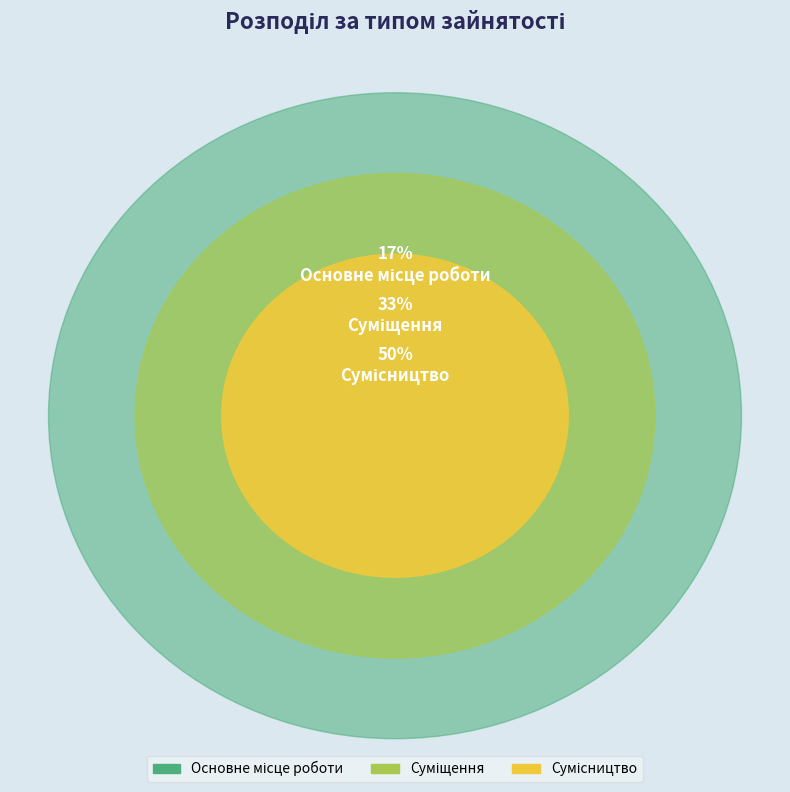

Is Основне місце роботи the majority of the pie?

No